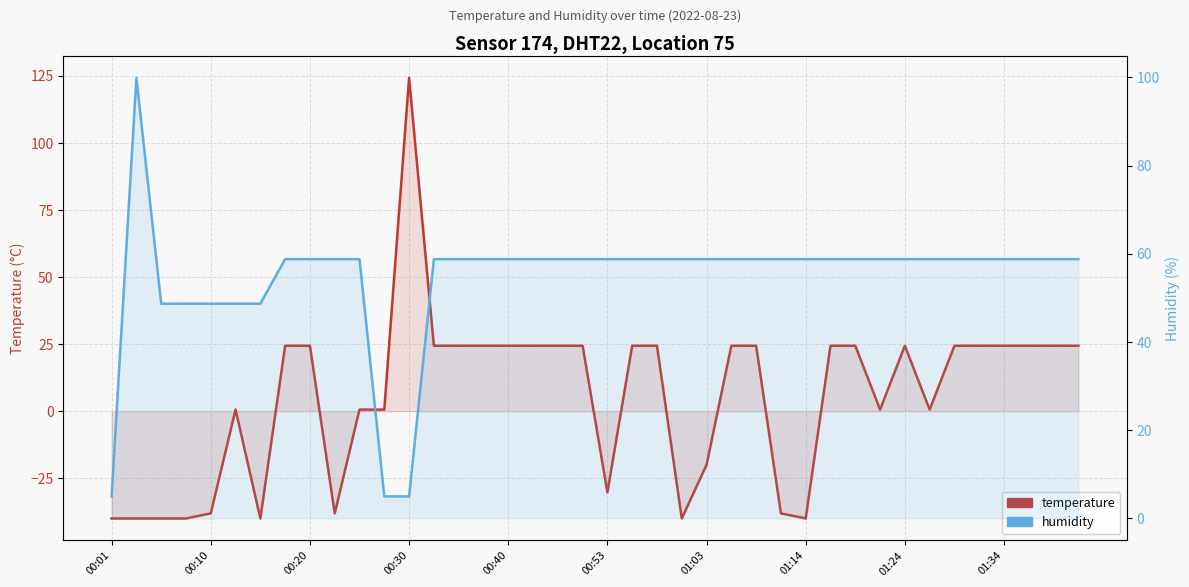

What is the minimum value shown in the chart?

-40.0